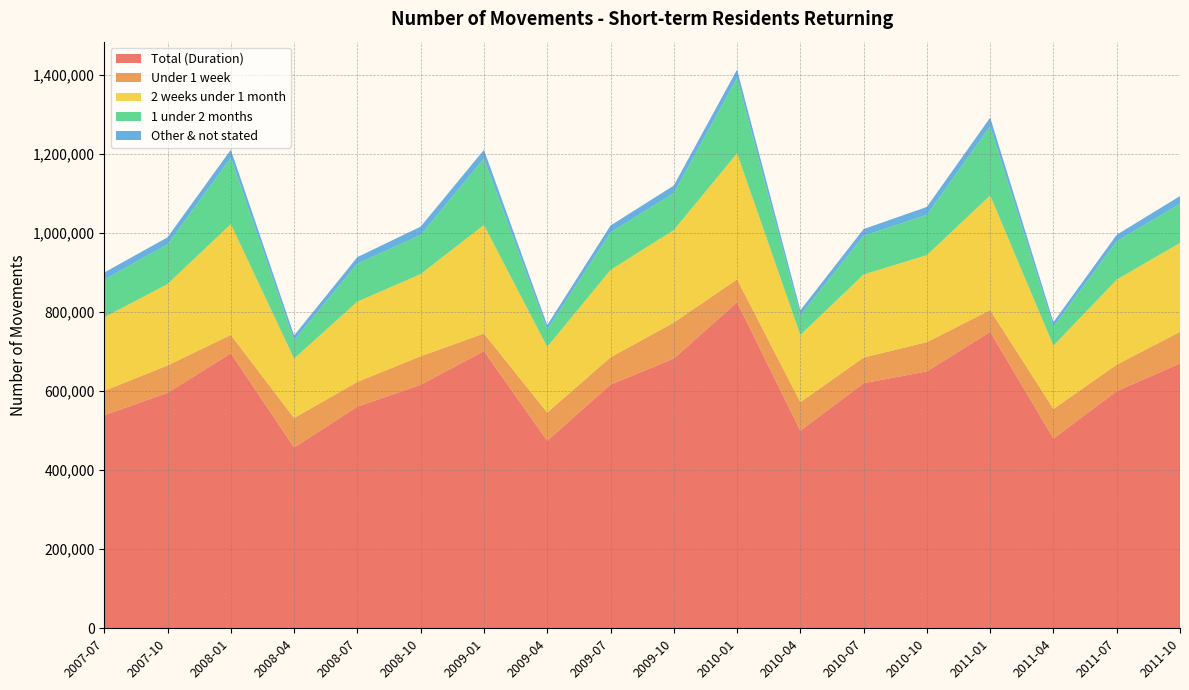

Reading left to right, list all the values displayed in this chart.

Total (Duration): 539210	595650	695630	457300	560660	616190	701240	474550	616540	682230	824860	500000	620000	650000	750000	480000	600000	670000
Under 1 week: 61480	69440	46440	74620	62660	72050	44460	71250	68940	91130	57900	72000	65000	74000	55000	75000	67000	80000
2 weeks under 1 month: 186090	205720	280430	150300	203150	207830	274560	166210	220950	234070	318880	170000	210000	220000	290000	160000	215000	225000
1 under 2 months: 95610	100470	167820	46570	96080	99100	168160	43830	94870	93630	190530	50000	98000	102000	175000	48000	97000	99000
Other & not stated: 17670	17820	20410	12080	16500	21010	21900	11060	17600	19010	21220	12500	17000	20000	22000	11500	16500	19500